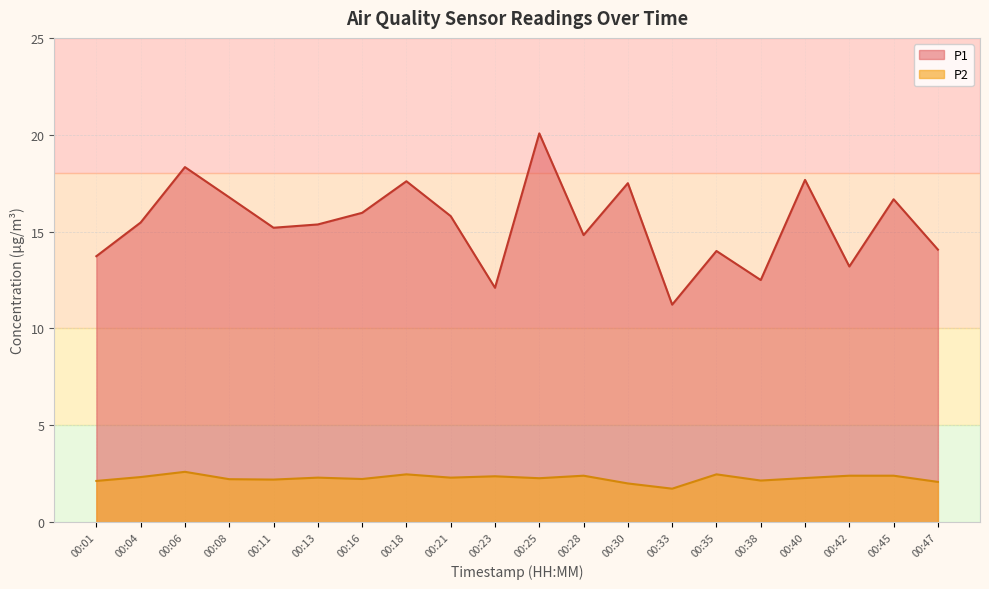

Reading left to right, what are all the values shown in this chart?

P1: 13.7	15.5	18.3	16.8	15.2	15.4	16.0	17.6	15.8	12.1	20.1	14.8	17.5	11.2	14.0	12.5	17.7	13.2	16.7	14.1
P2: 2.1	2.3	2.6	2.2	2.2	2.3	2.2	2.5	2.3	2.4	2.3	2.4	2.0	1.7	2.5	2.1	2.3	2.4	2.4	2.1